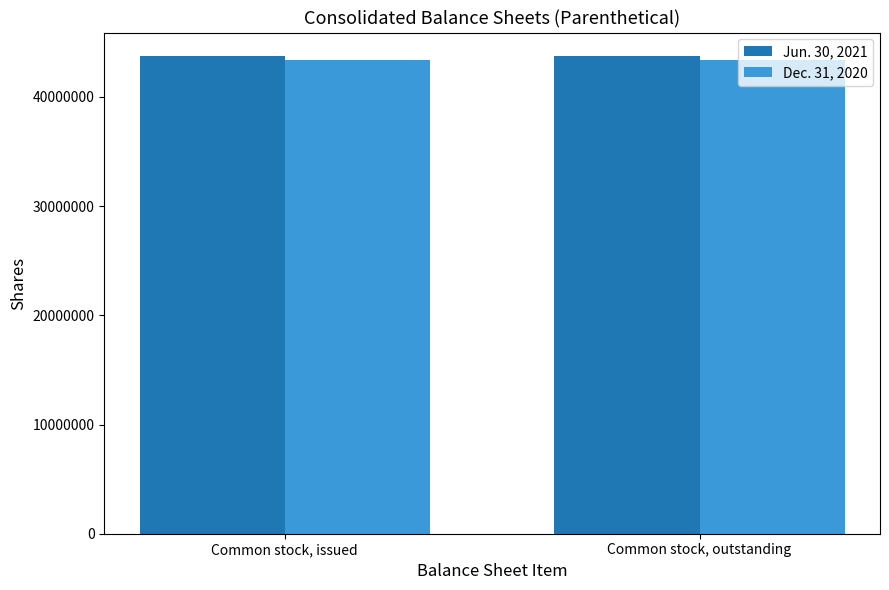

What is the average value of the Jun. 30, 2021 series?

43707392